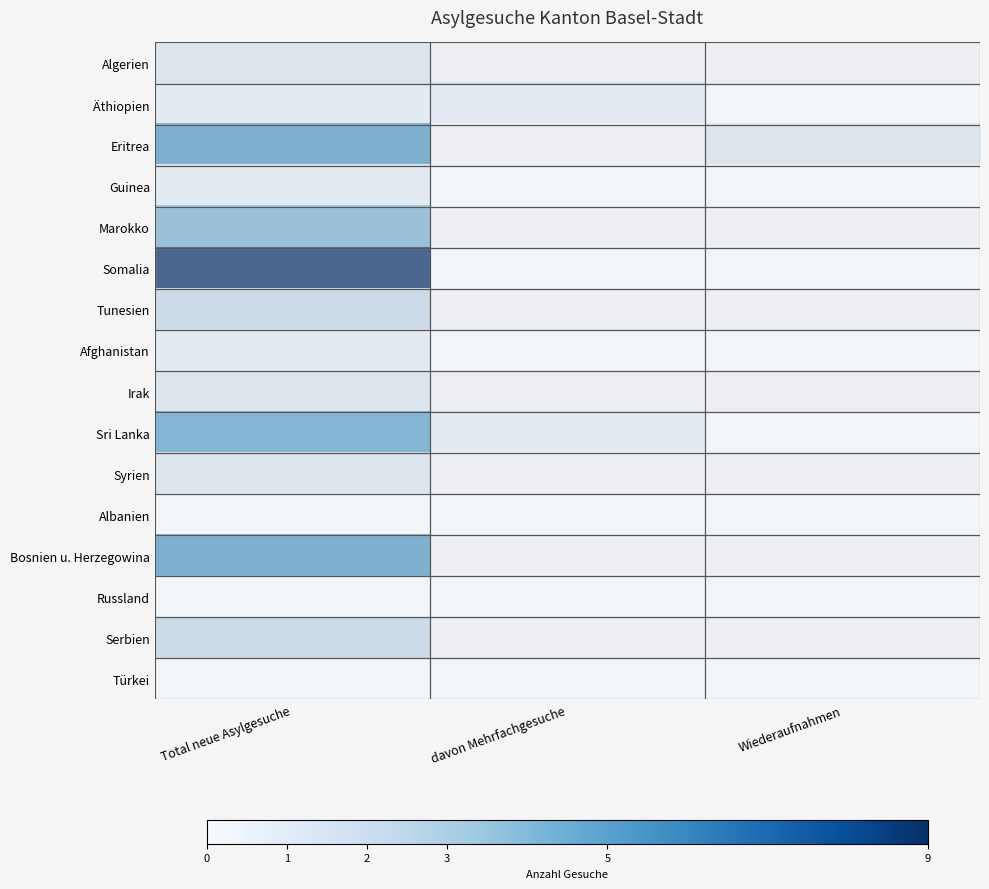

What is the spread (max minus min) of values at Total neue Asylgesuche?

9